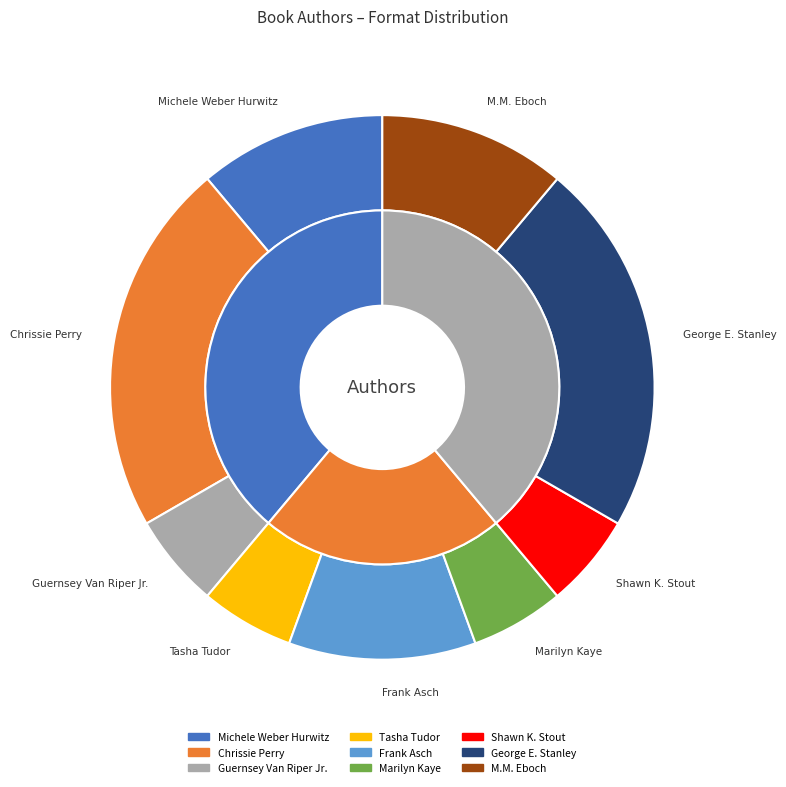

Is Frank Asch the majority of the pie?

No